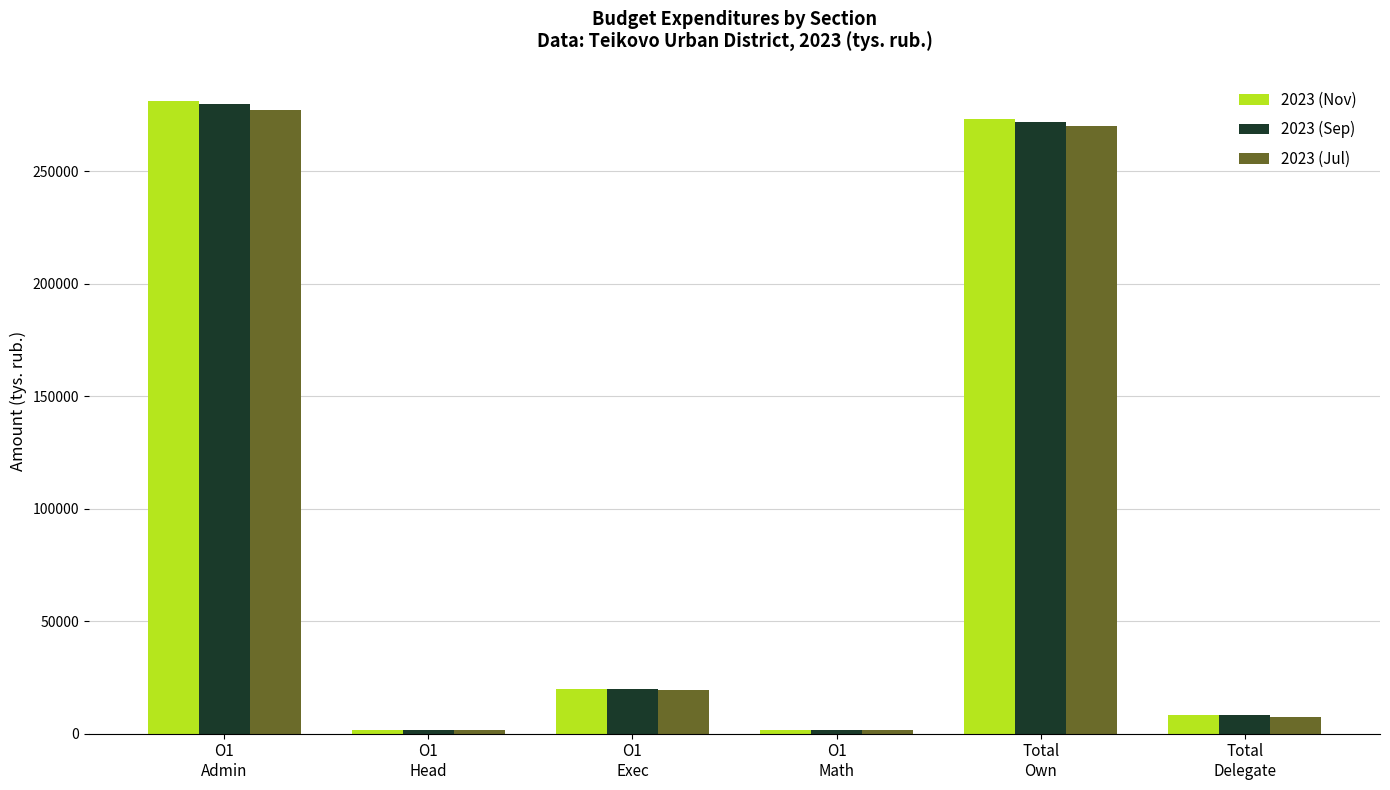

At which label is 2023 (Sep) closest to 140723?

О1
Exec